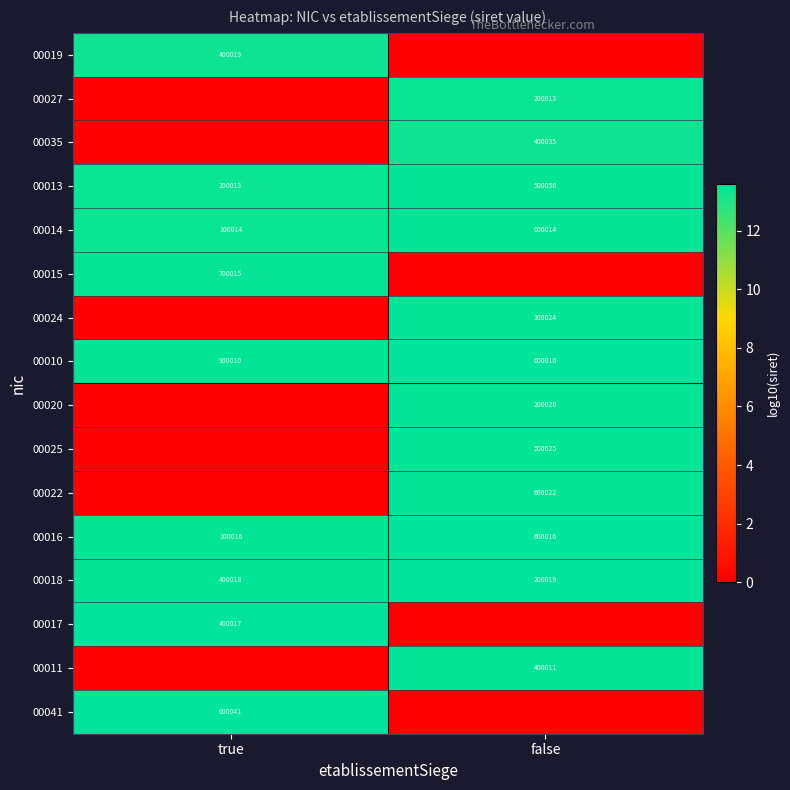

The value of 00010 at false is 5.5. True or false?

False